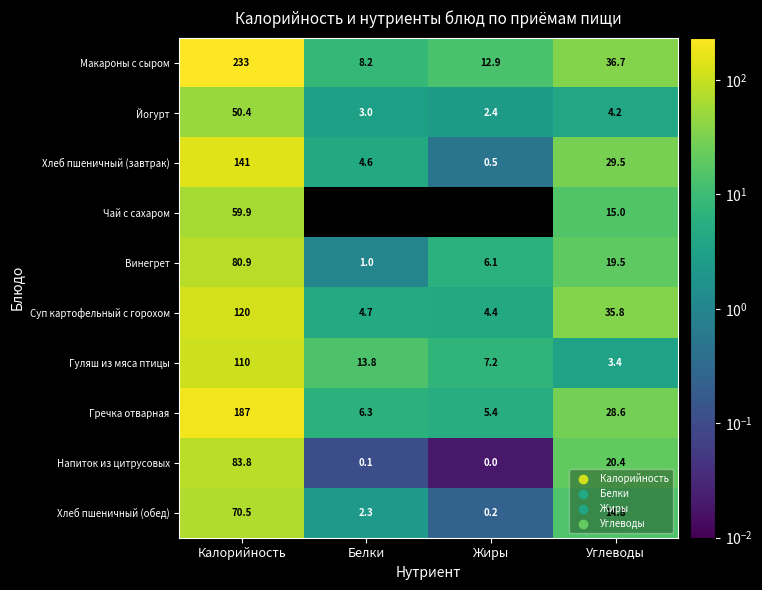

List the series in order of their peak value, lowest first.

Йогурт, Чай с сахаром, Хлеб пшеничный (обед), Винегрет, Напиток из цитрусовых, Гуляш из мяса птицы, Суп картофельный с горохом, Хлеб пшеничный (завтрак), Гречка отварная, Макароны с сыром